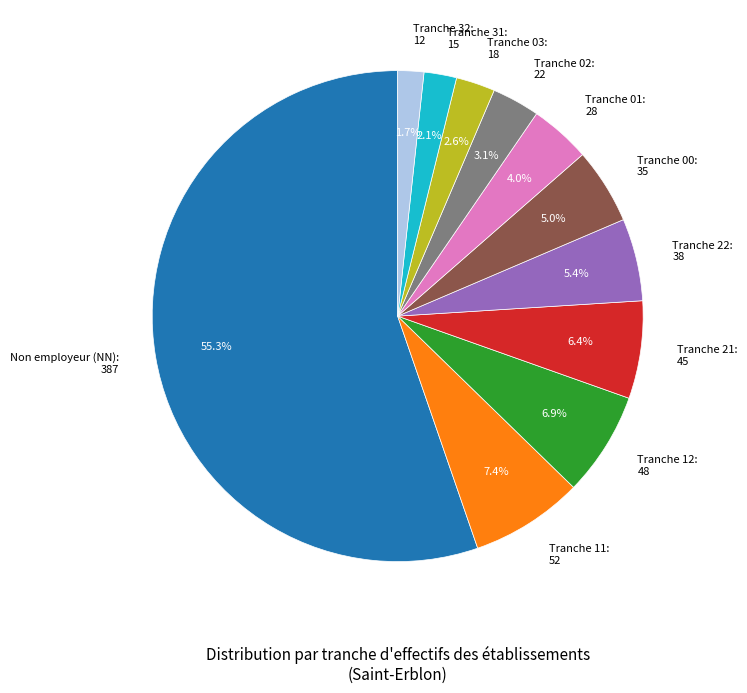

How many segments does this pie chart have?

11